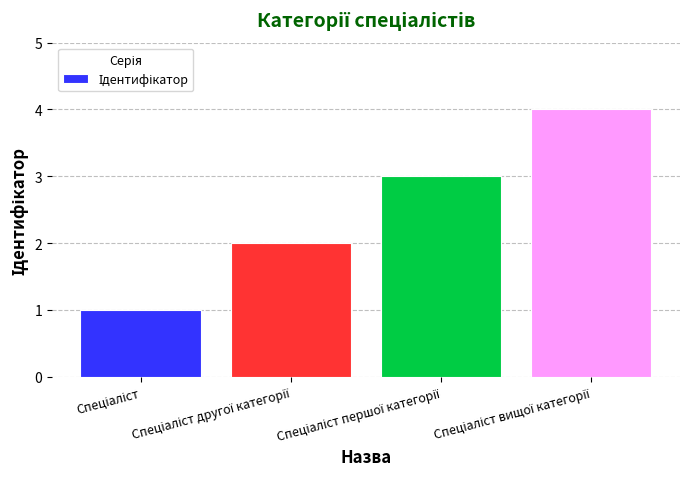

Count the values in the range 2 to 4.

3